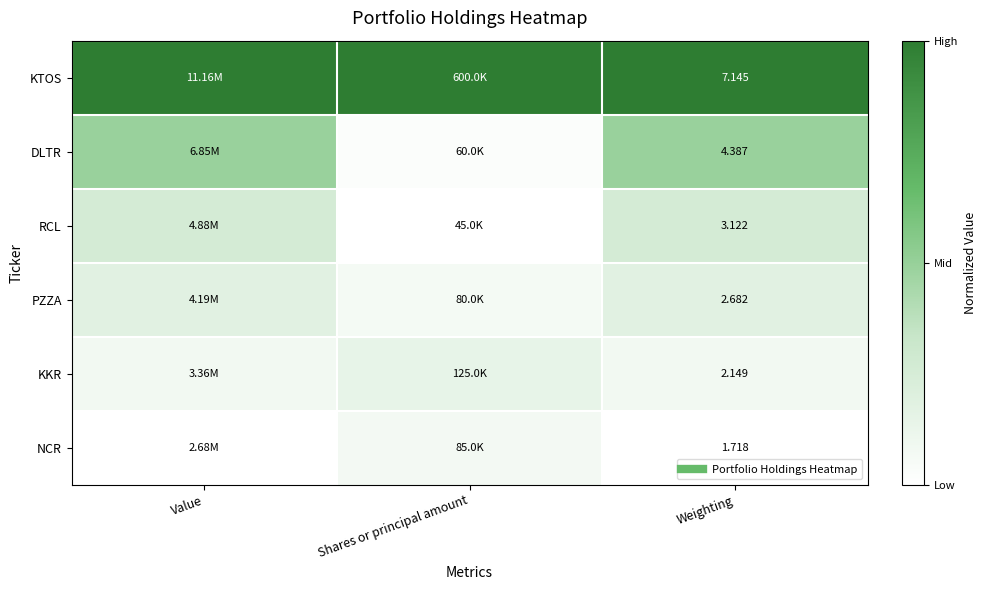

Which series has the largest total across all categories?

KTOS